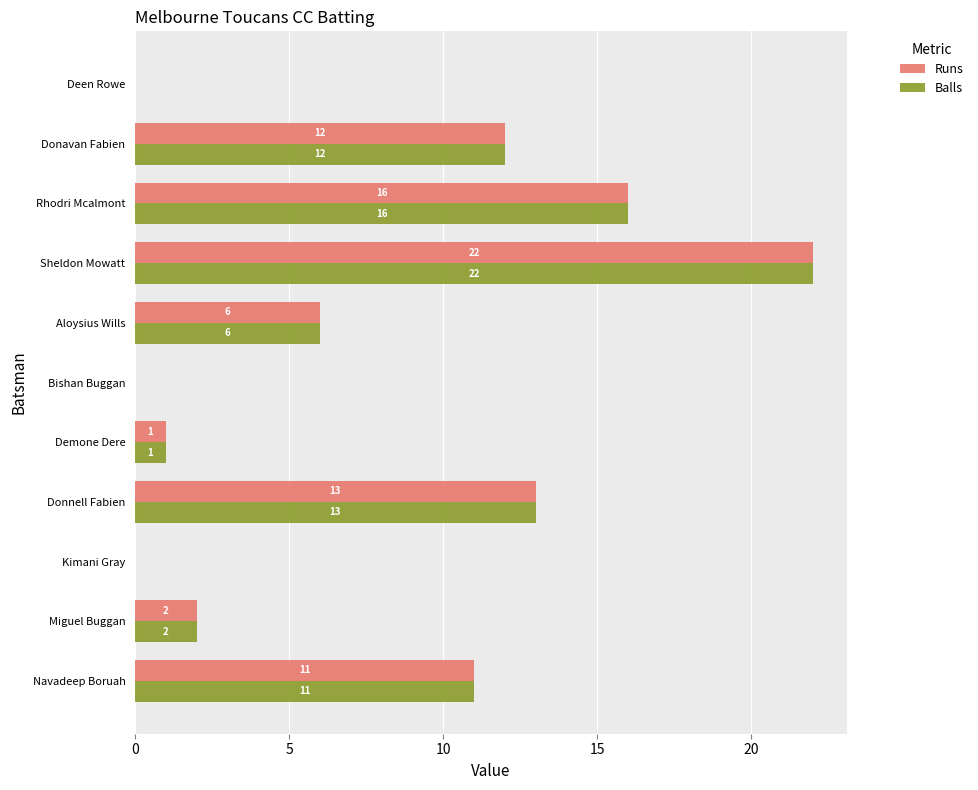

Which category has the highest value across all series?

Sheldon Mowatt